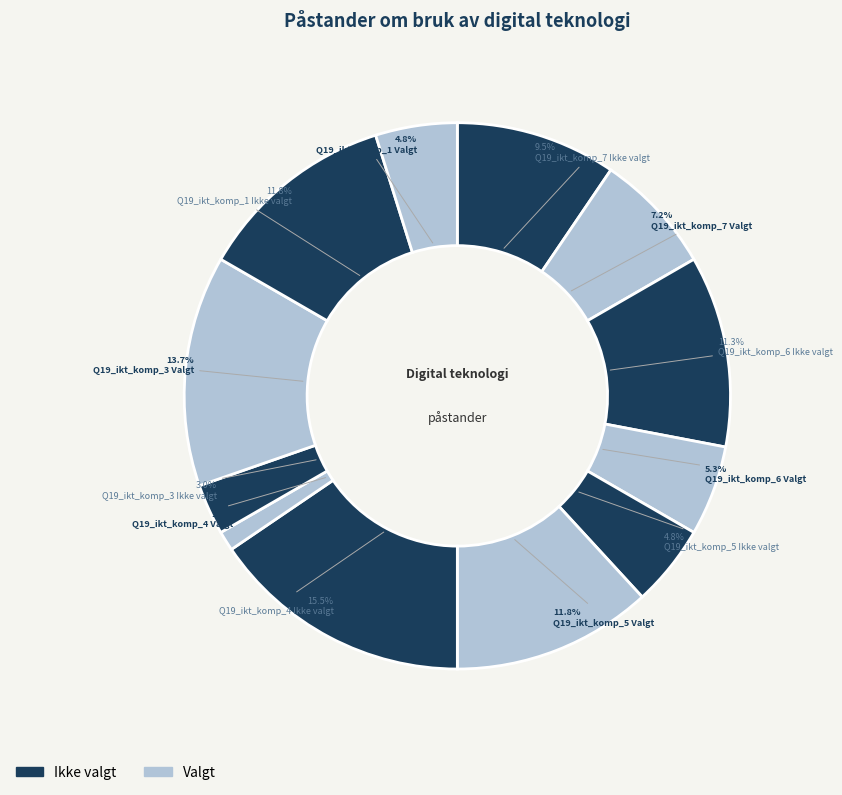

To the nearest percent, what is the combined percentage of Q19_ikt_komp_6 Ikke valgt and Q19_ikt_komp_6 Valgt?

17%